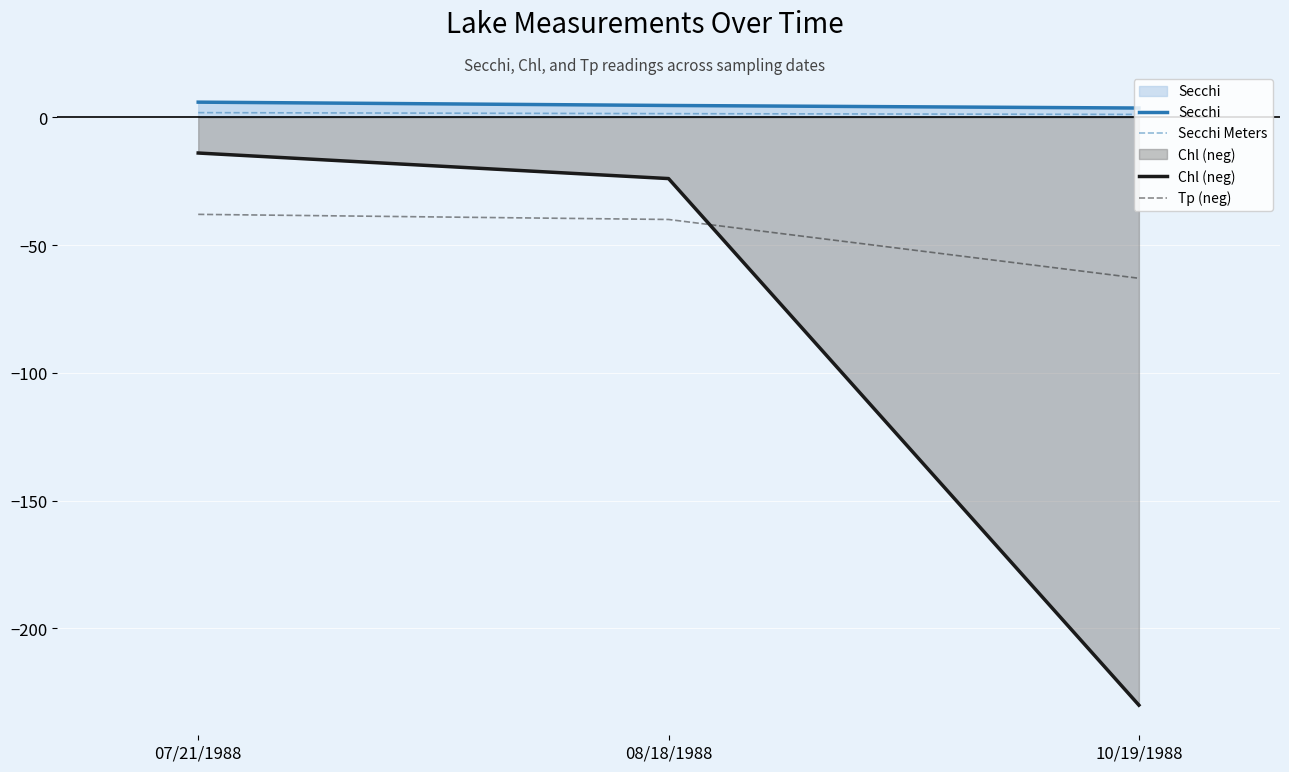

Which series changed the most between 07/21/1988 and 10/19/1988?

Chl (neg)